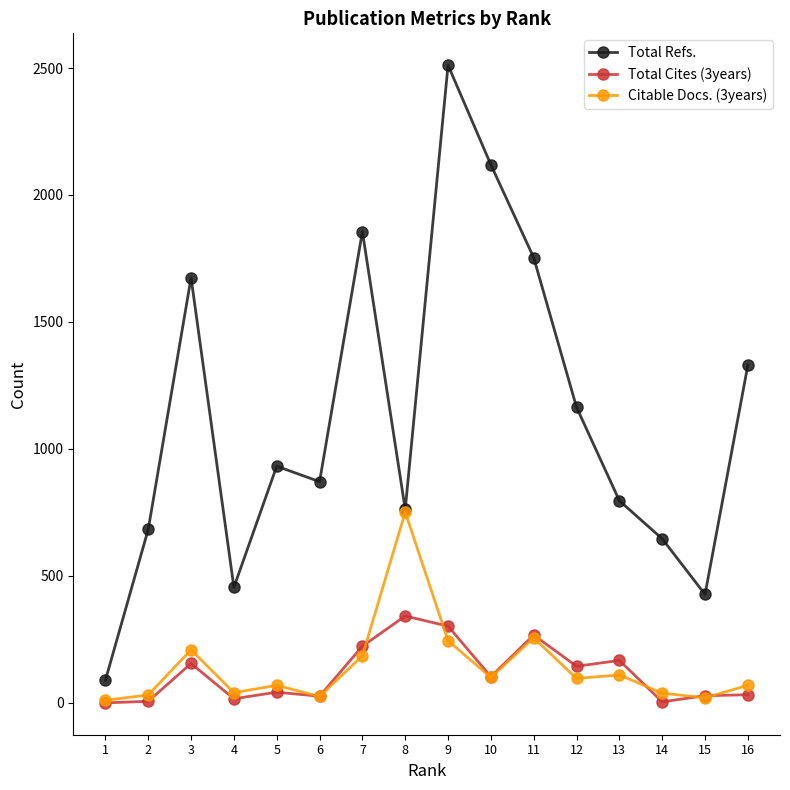

Which series has the largest range (max minus min)?

Total Refs.